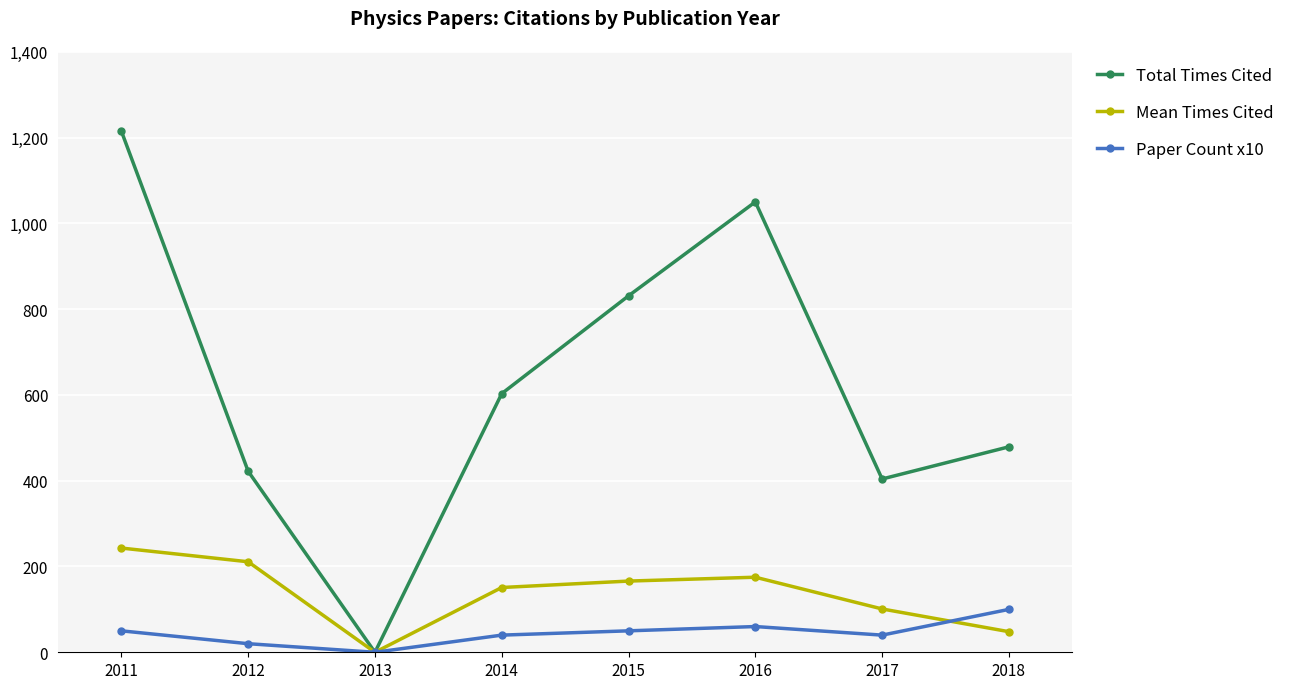

What is the sum of all Mean Times Cited values?

1095